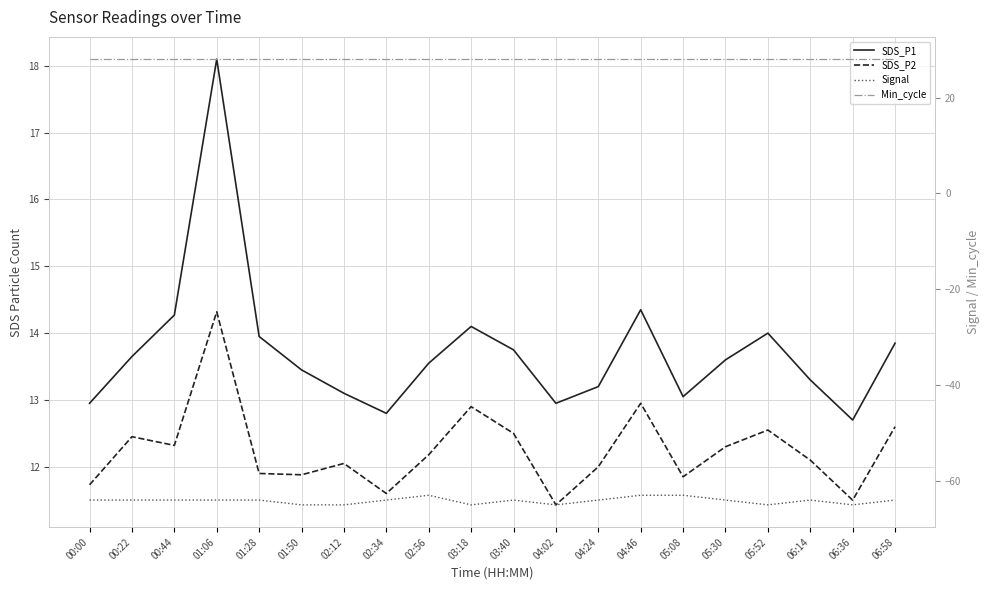

Reading right to left, extract all data points from this chart.

SDS_P1: 06:58=13.8	06:36=12.7	06:14=13.3	05:52=14.0	05:30=13.6	05:08=13.1	04:46=14.3	04:24=13.2	04:02=12.9	03:40=13.8	03:18=14.1	02:56=13.6	02:34=12.8	02:12=13.1	01:50=13.4	01:28=13.9	01:06=18.1	00:44=14.3	00:22=13.7	00:00=12.9
SDS_P2: 06:58=12.6	06:36=11.5	06:14=12.1	05:52=12.6	05:30=12.3	05:08=11.8	04:46=12.9	04:24=12.0	04:02=11.4	03:40=12.5	03:18=12.9	02:56=12.2	02:34=11.6	02:12=12.1	01:50=11.9	01:28=11.9	01:06=14.3	00:44=12.3	00:22=12.4	00:00=11.7
Signal: 06:58=-64.0	06:36=-65.0	06:14=-64.0	05:52=-65.0	05:30=-64.0	05:08=-63.0	04:46=-63.0	04:24=-64.0	04:02=-65.0	03:40=-64.0	03:18=-65.0	02:56=-63.0	02:34=-64.0	02:12=-65.0	01:50=-65.0	01:28=-64.0	01:06=-64.0	00:44=-64.0	00:22=-64.0	00:00=-64.0
Min_cycle: 06:58=28.0	06:36=28.0	06:14=28.0	05:52=28.0	05:30=28.0	05:08=28.0	04:46=28.0	04:24=28.0	04:02=28.0	03:40=28.0	03:18=28.0	02:56=28.0	02:34=28.0	02:12=28.0	01:50=28.0	01:28=28.0	01:06=28.0	00:44=28.0	00:22=28.0	00:00=28.0